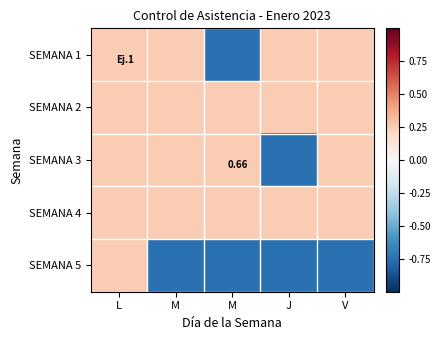

How many categories are shown in the chart?

5